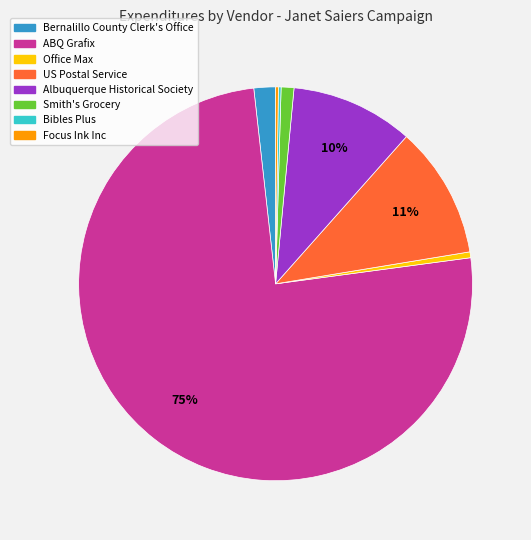

What percentage is the US Postal Service slice, to the nearest percent?

11%